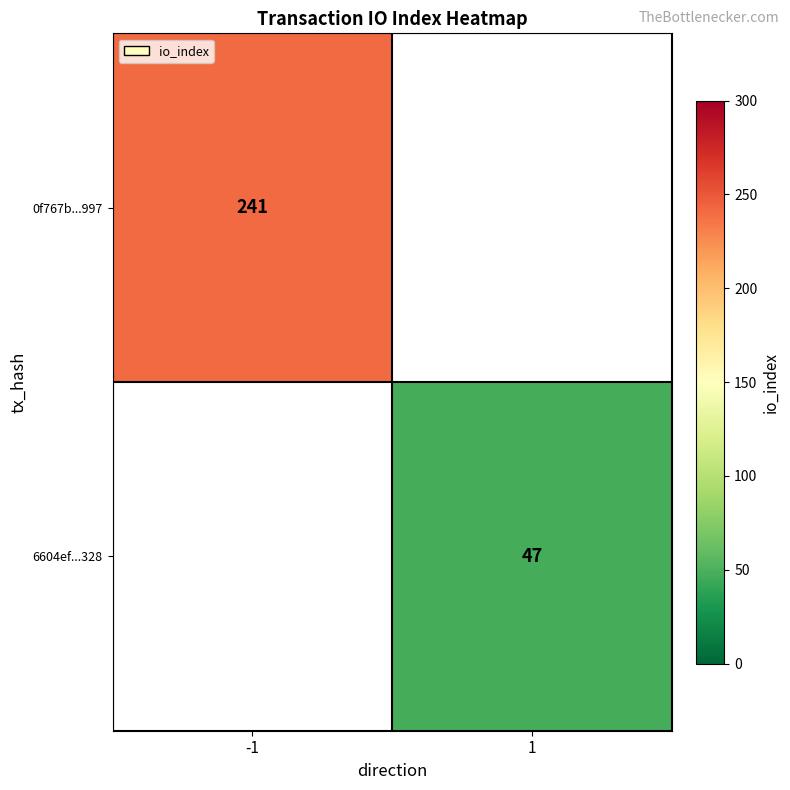

How many data points does each series have?

2